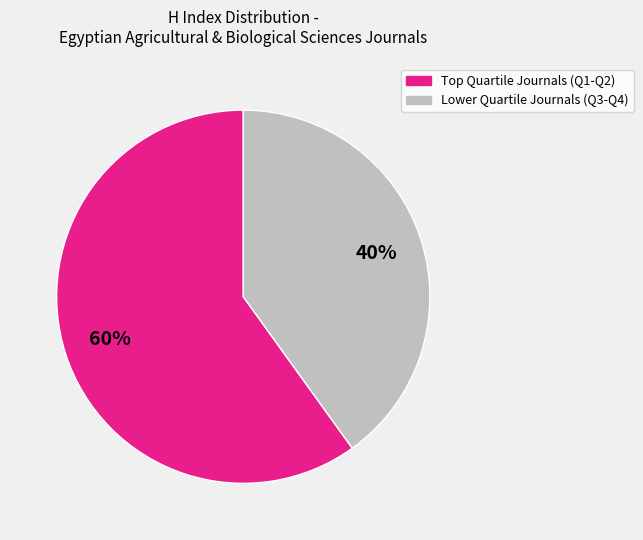

To the nearest percent, what is the average slice percentage?

50%